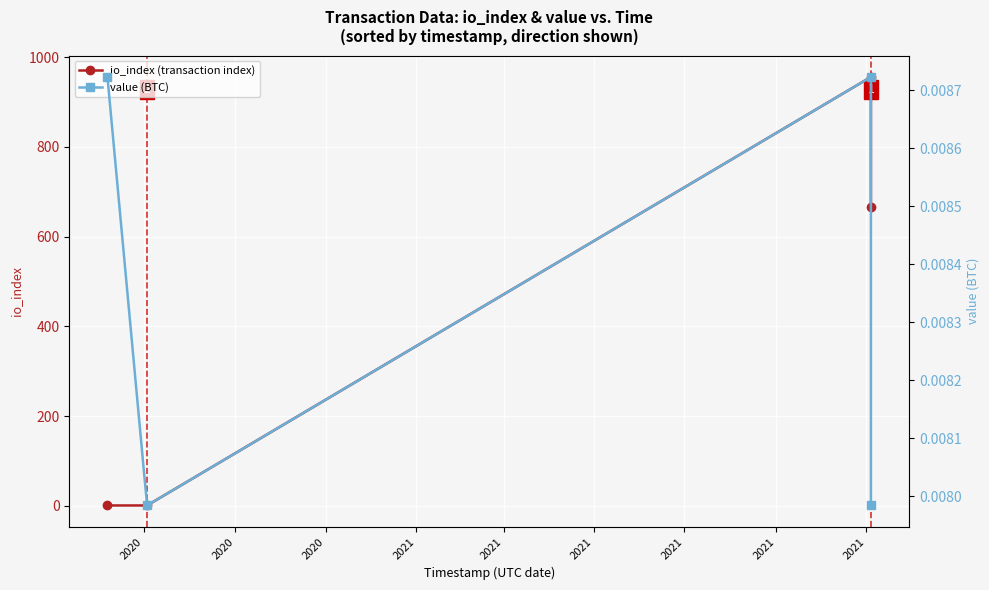

True or false: io_index (transaction index) has more than 0 points higher than both neighbors.

True